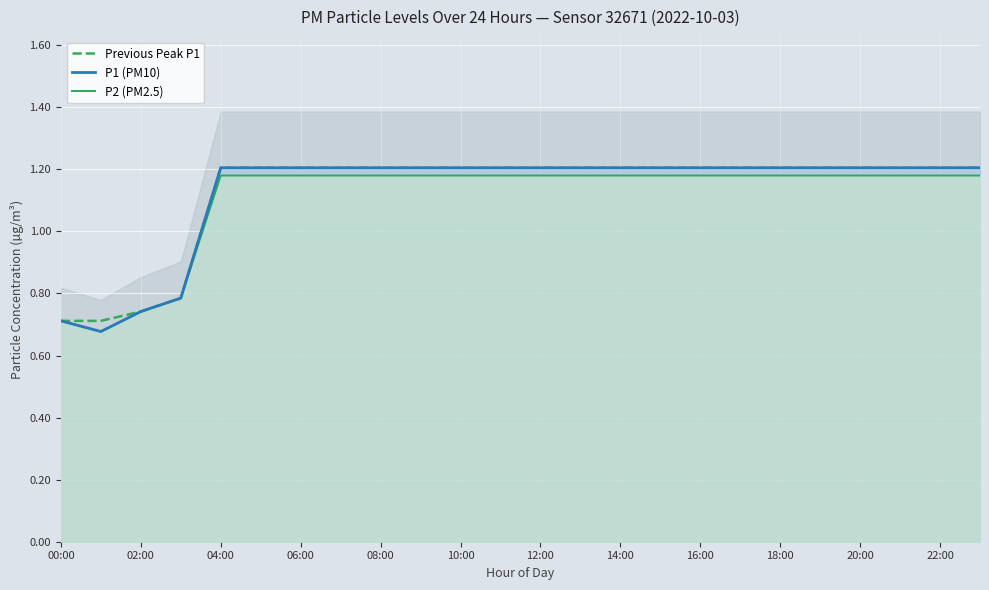

How many series are shown in this chart?

3